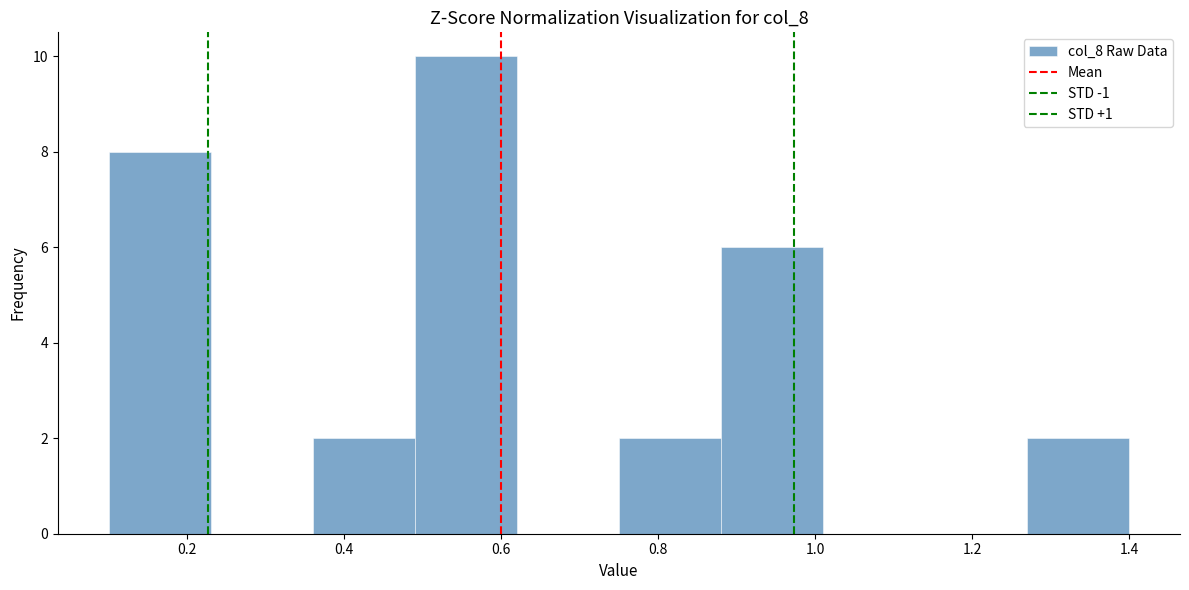

Which range on the x-axis has the tallest bar?

0.49 to 0.62